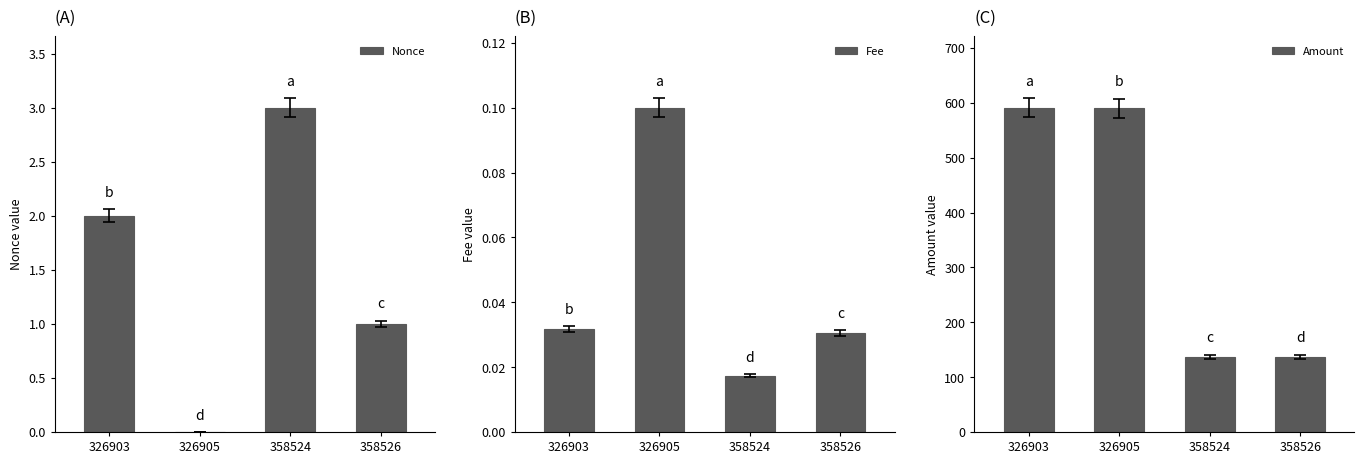

How many Nonce values are between 1 and 3?

3